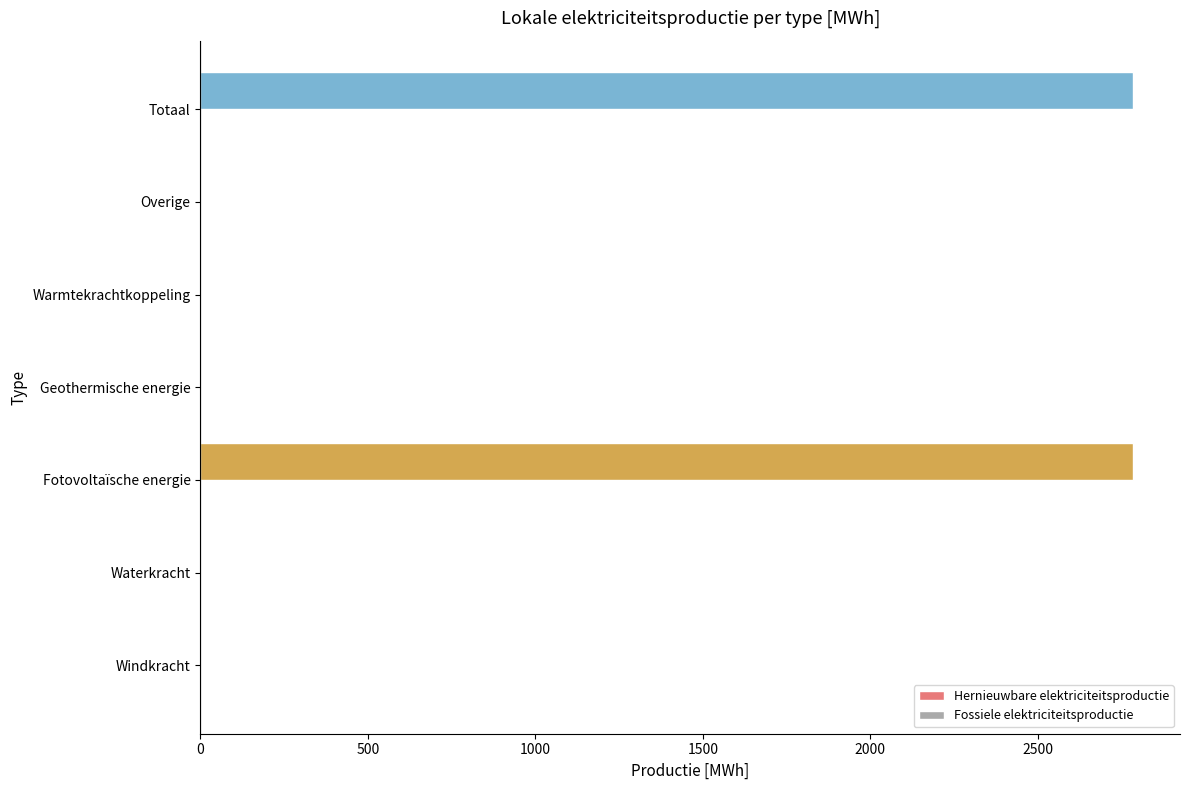

The chart shows a value of 0.0 at Warmtekrachtkoppeling. True or false?

True